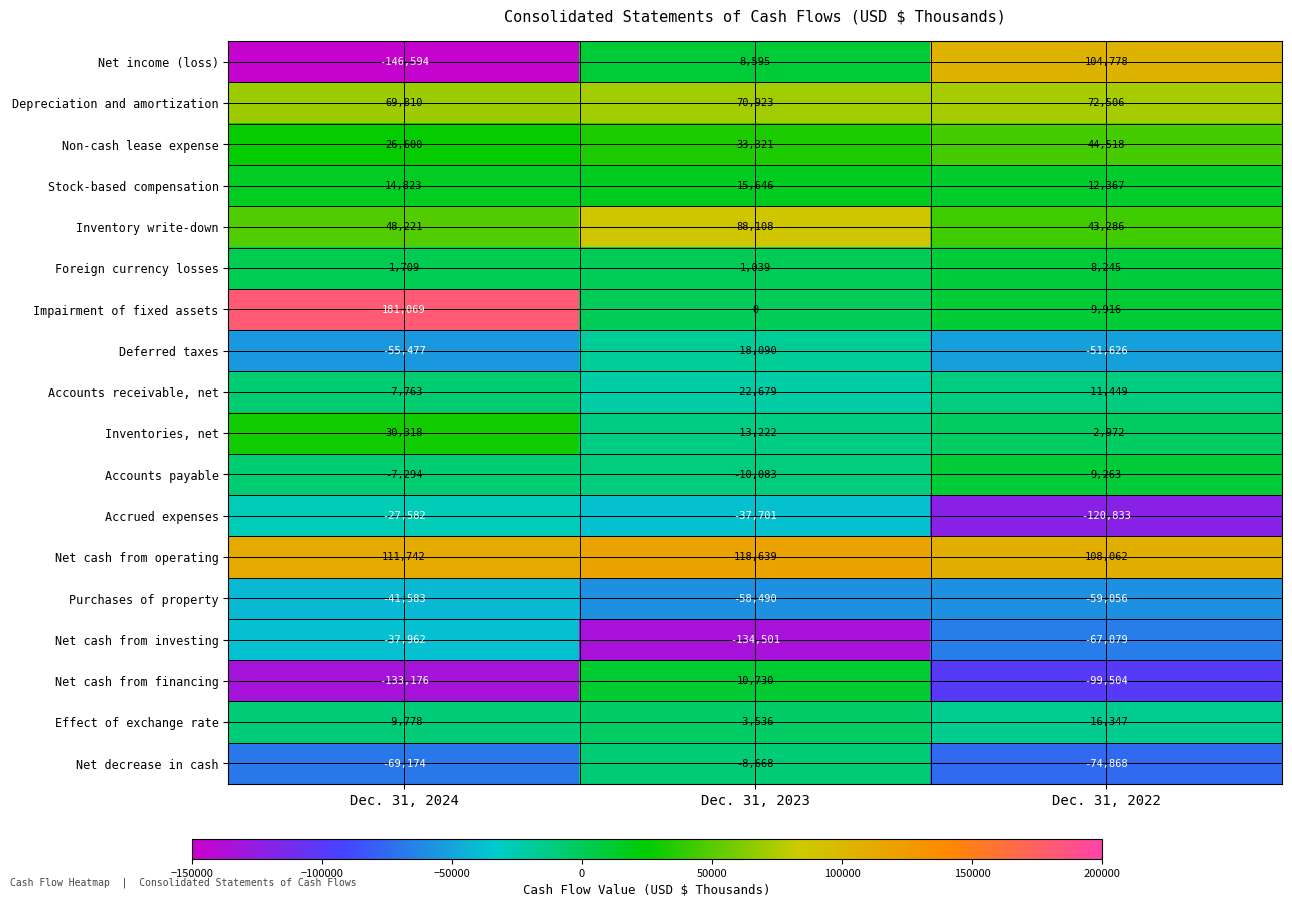

Which series changed the most between Dec. 31, 2024 and Dec. 31, 2022?

Net income (loss)